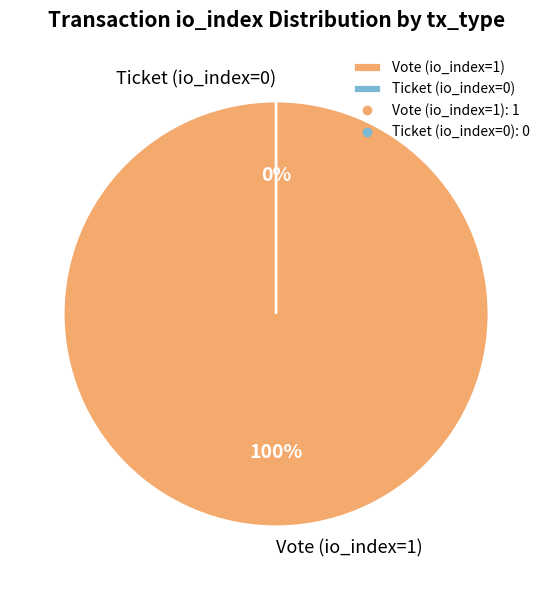

The Vote (io_index=1) slice represents 100% of the pie. True or false?

True